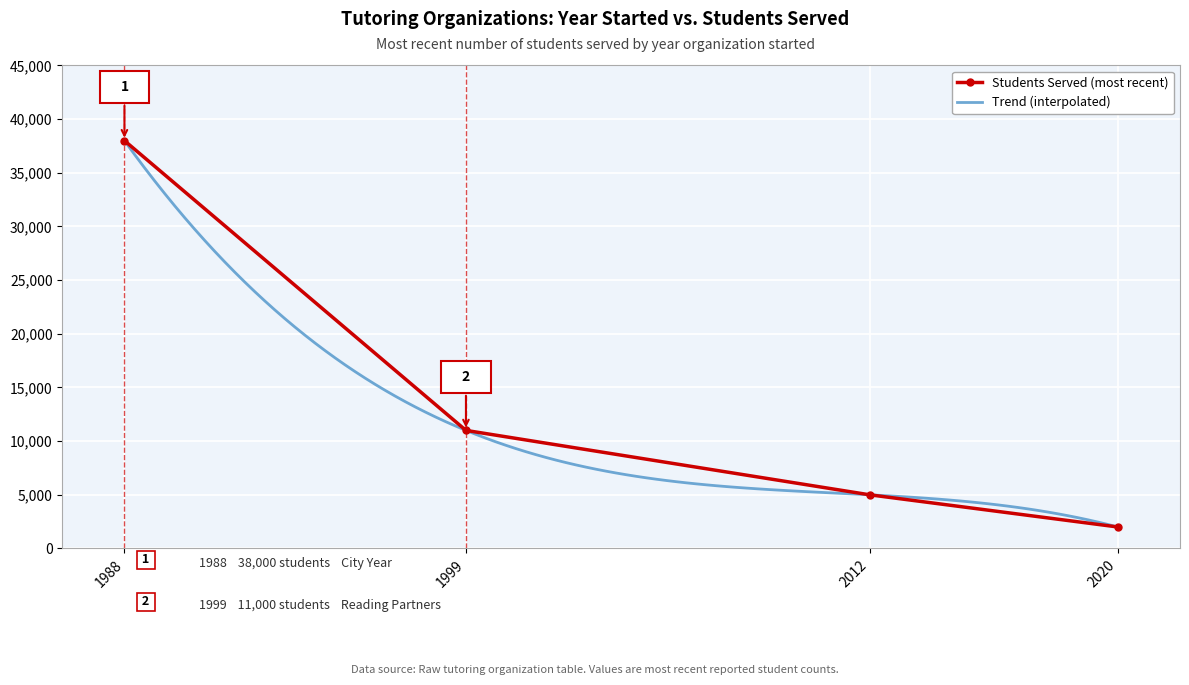

True or false: Students Served (most recent) has a value of 2000 at 2020.

True